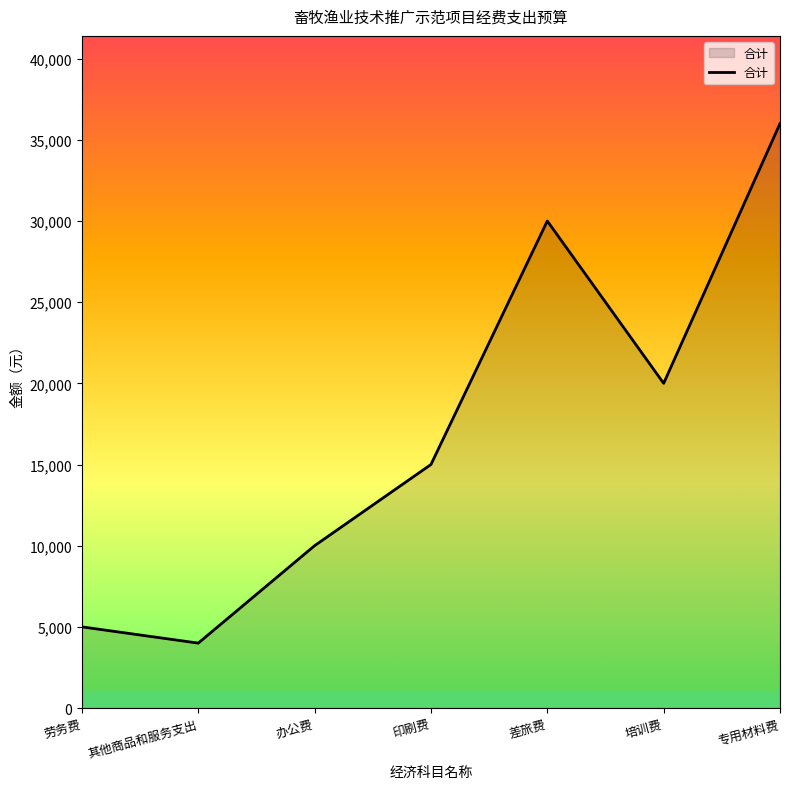

Reading right to left, transcribe all the data shown in this chart.

专用材料费=36000	培训费=20000	差旅费=30000	印刷费=15000	办公费=10000	其他商品和服务支出=4000	劳务费=5000